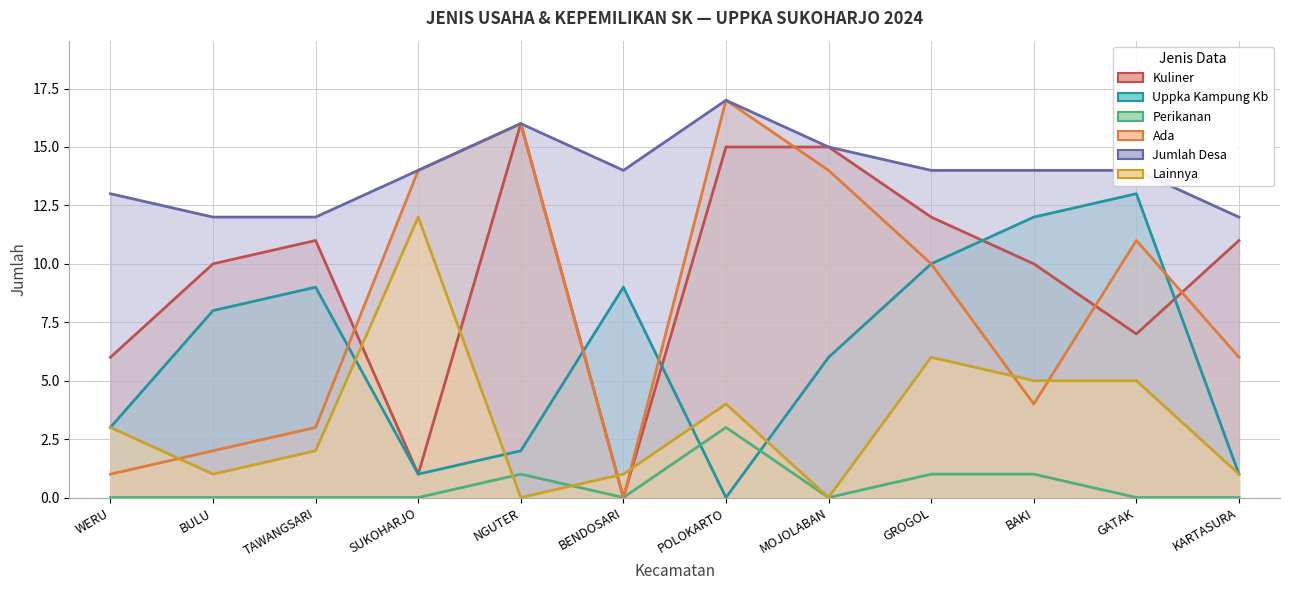

Which series has the widest spread of values?

ADA